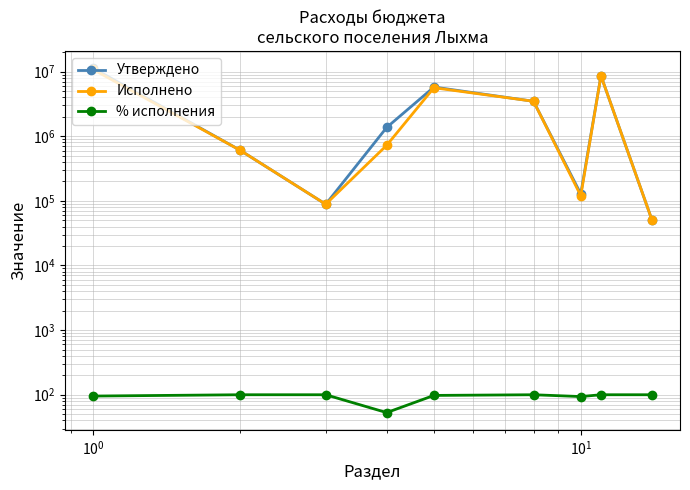

How many values in the Исполнено series exceed 722650?

5